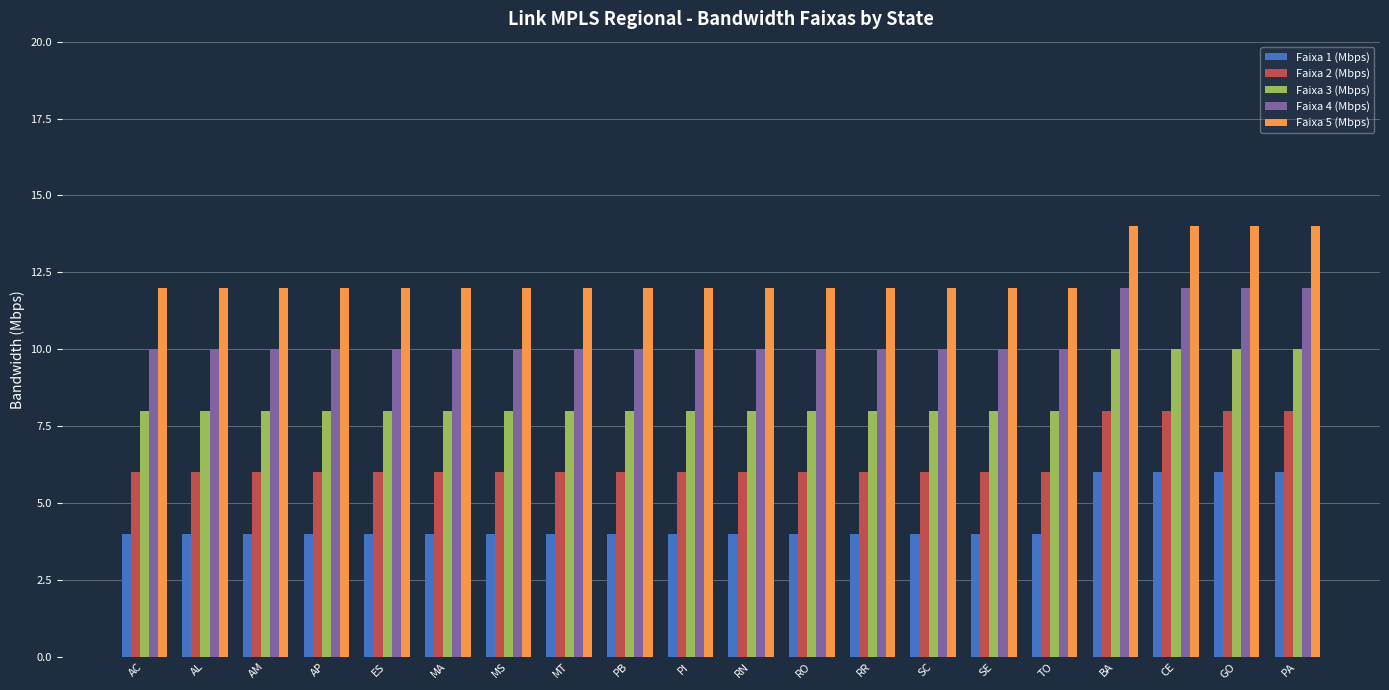

Rank the series by their average value, from lowest to highest.

Faixa 1 (Mbps), Faixa 2 (Mbps), Faixa 3 (Mbps), Faixa 4 (Mbps), Faixa 5 (Mbps)